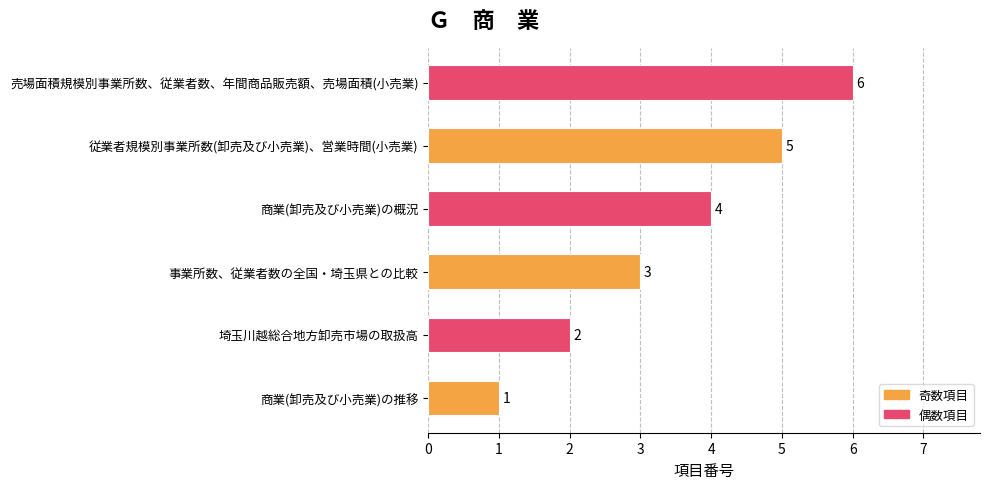

What is the sum of the values at 従業者規模別事業所数(卸売及び小売業)、営業時間(小売業) and 事業所数、従業者数の全国・埼玉県との比較?

8